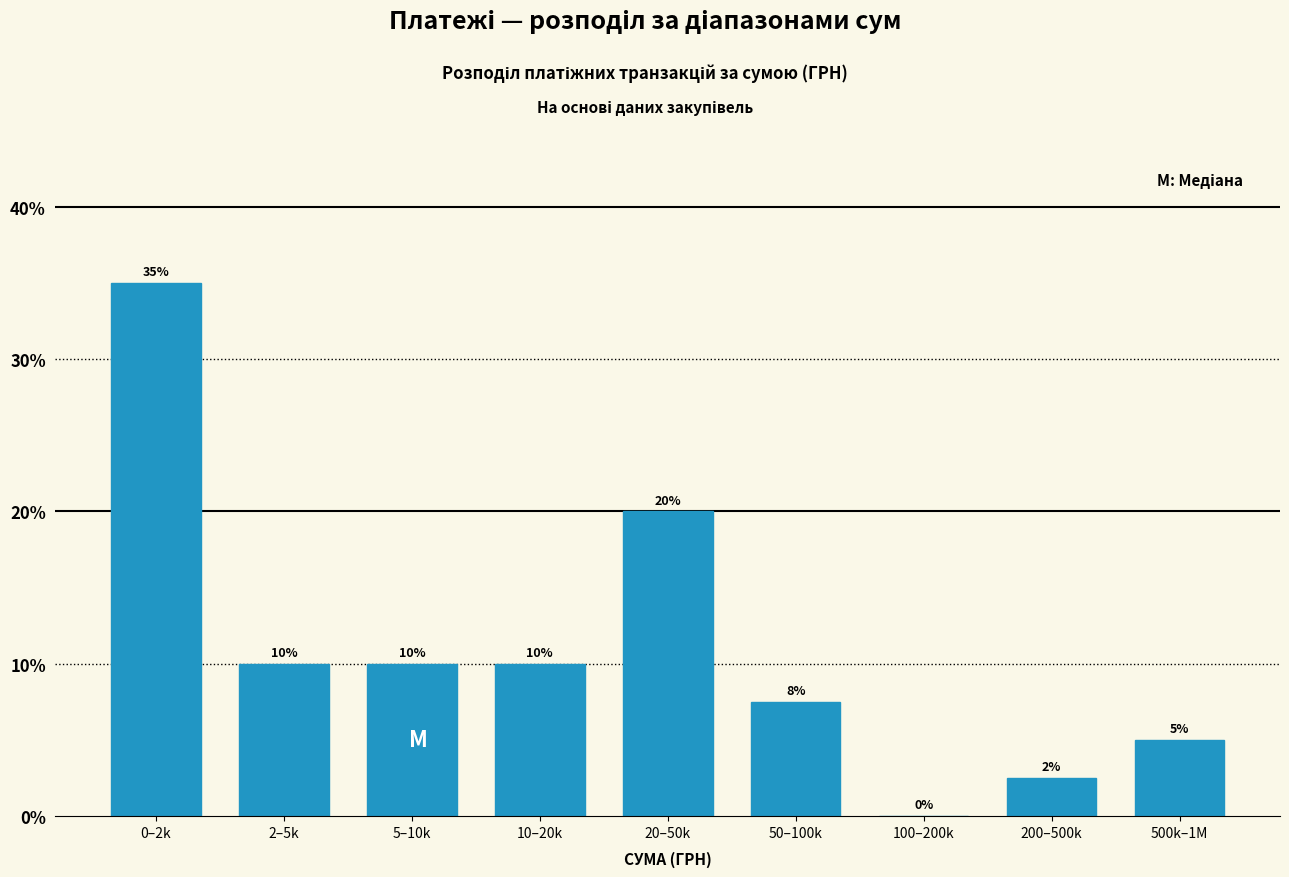

What is the sum of the values at 500k–1M and 2–5k?

15.0